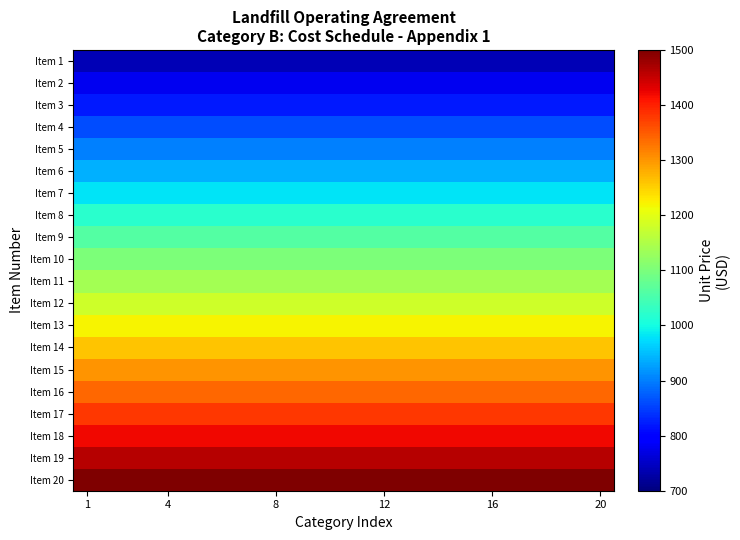

At which category is the sum across all series the highest?

1